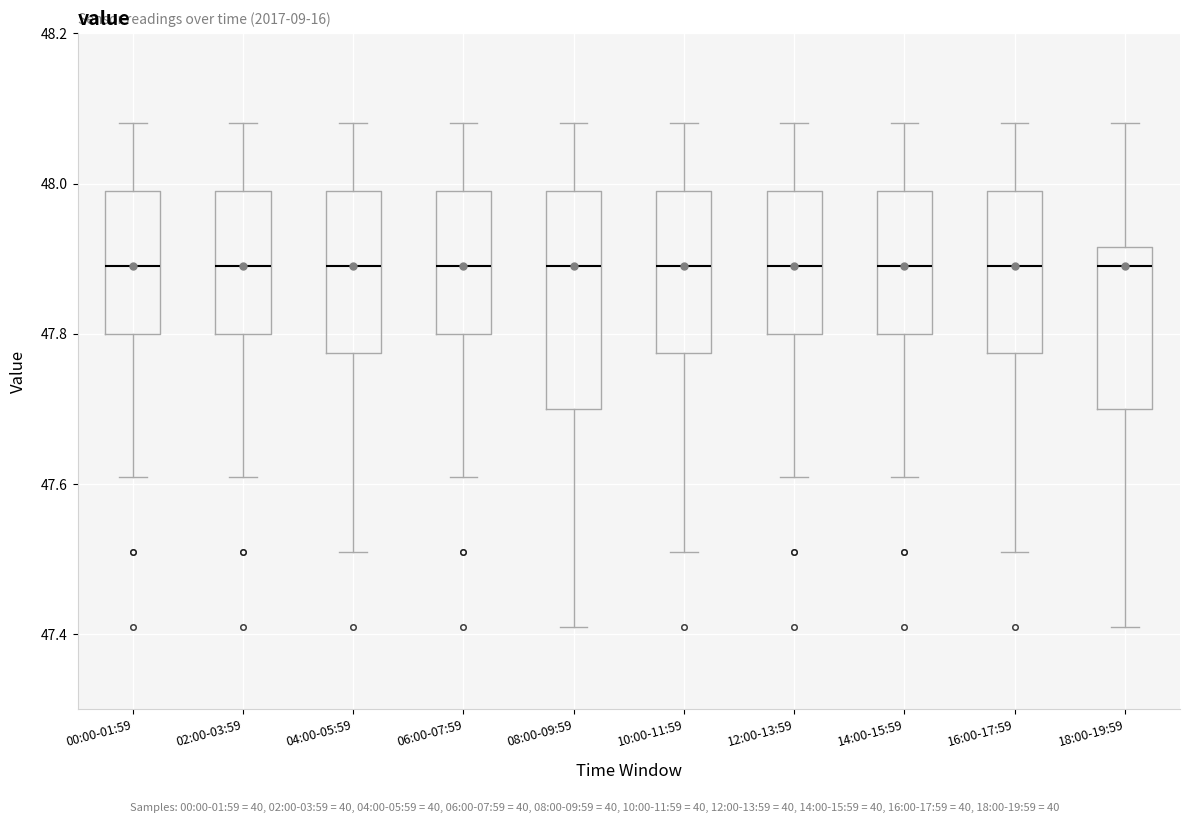

Where does the median line of the box for 00:00-01:59 sit on the y-axis? The values are not printed on the chart, so give them approximately, as read against the axis.

47.90